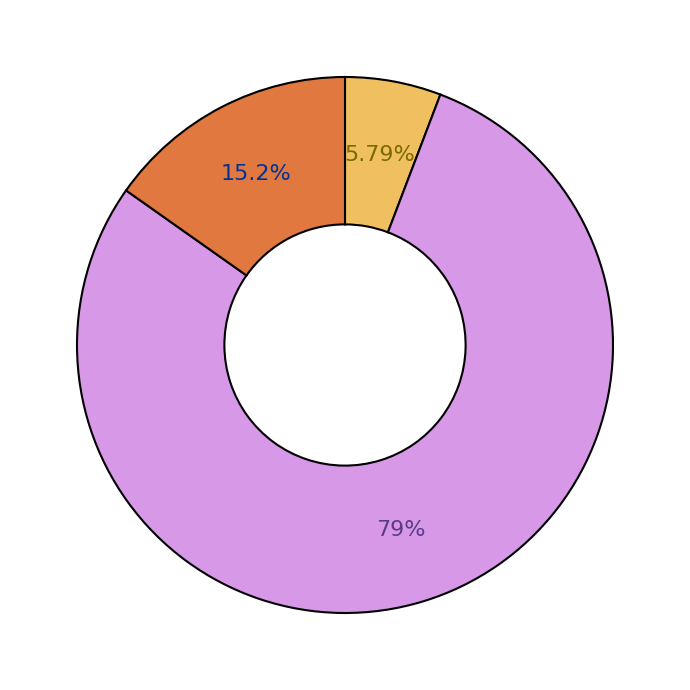

Does any single category account for the majority?

Yes